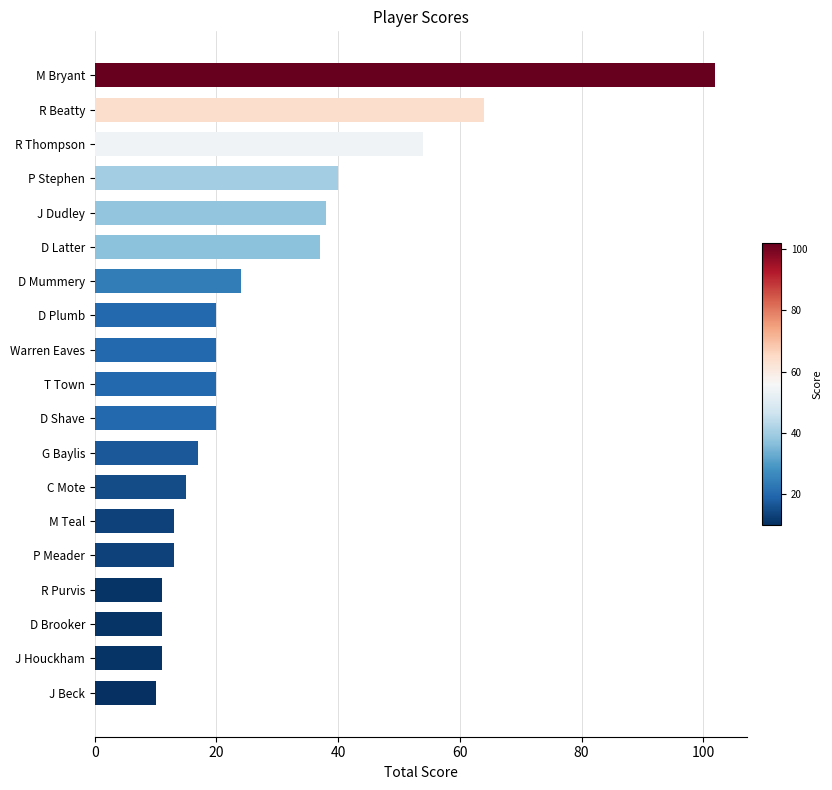

True or false: the data shows 35 at D Shave.

False